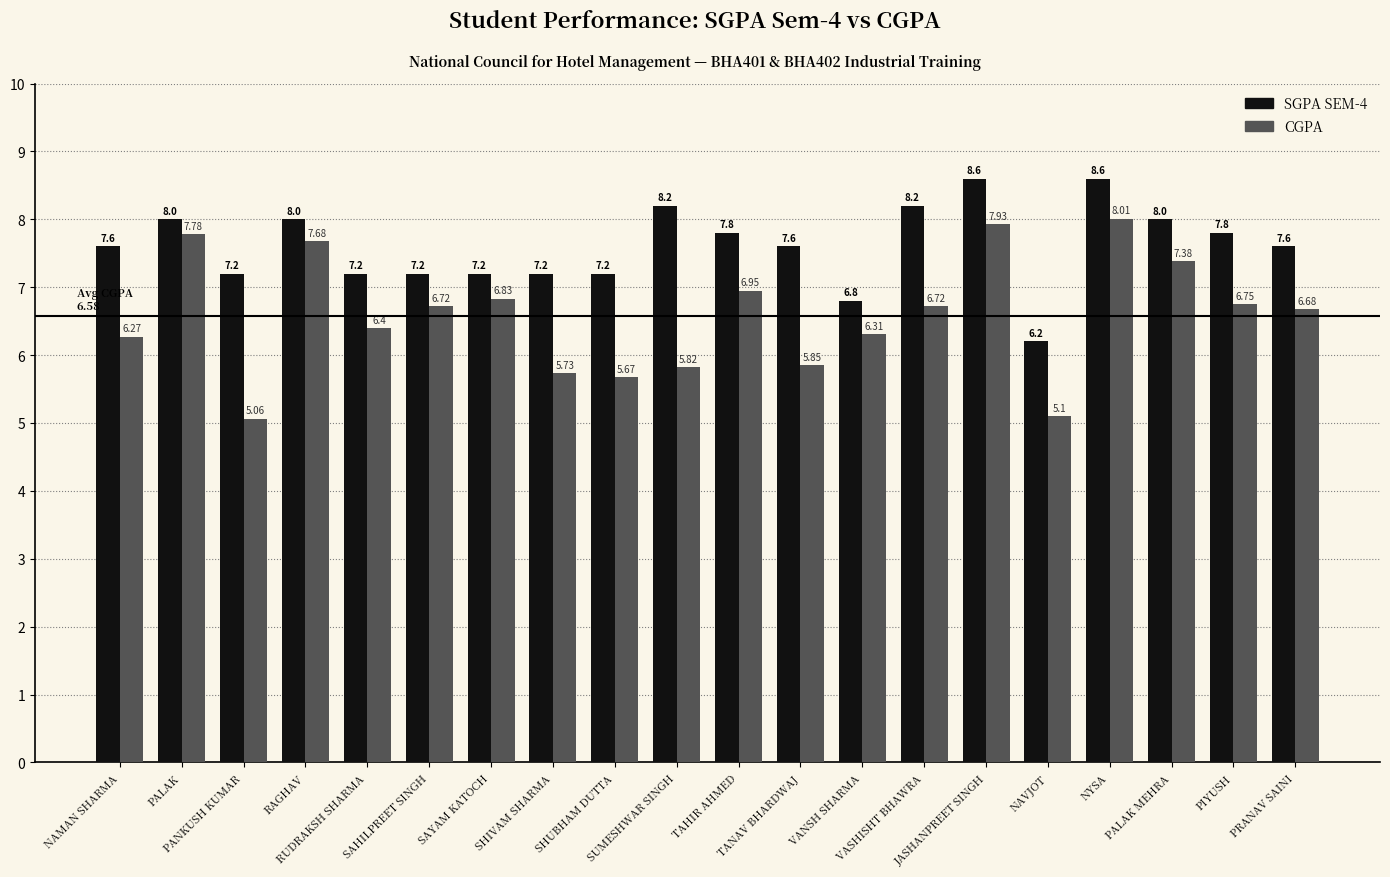

What is the difference between the highest and lowest values at NAVJOT?

1.1